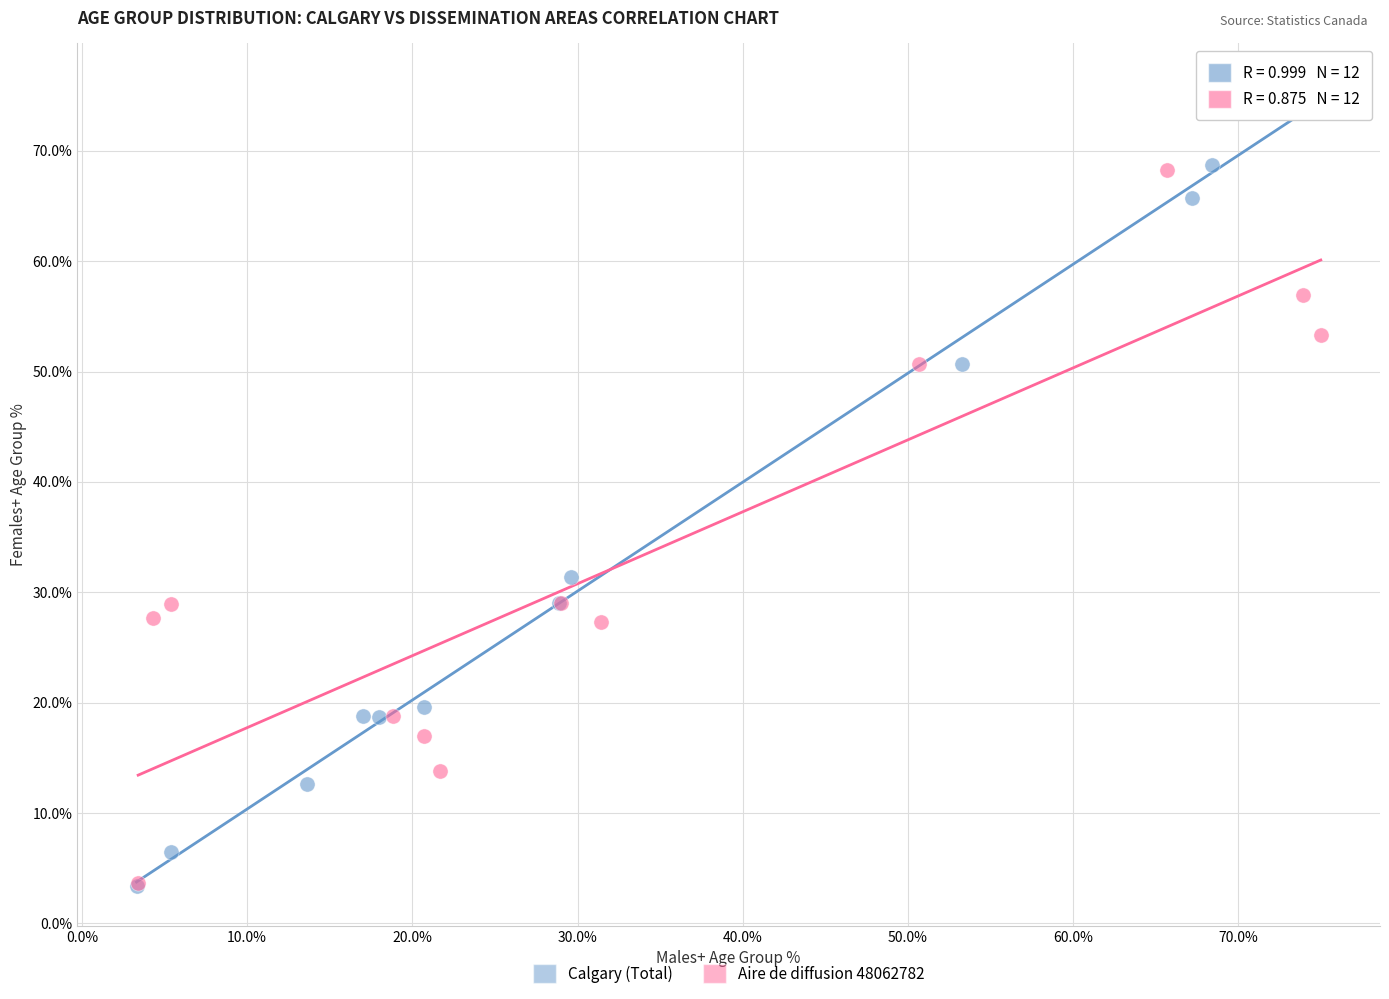

Which series contains the highest Y value?

Calgary (Total)